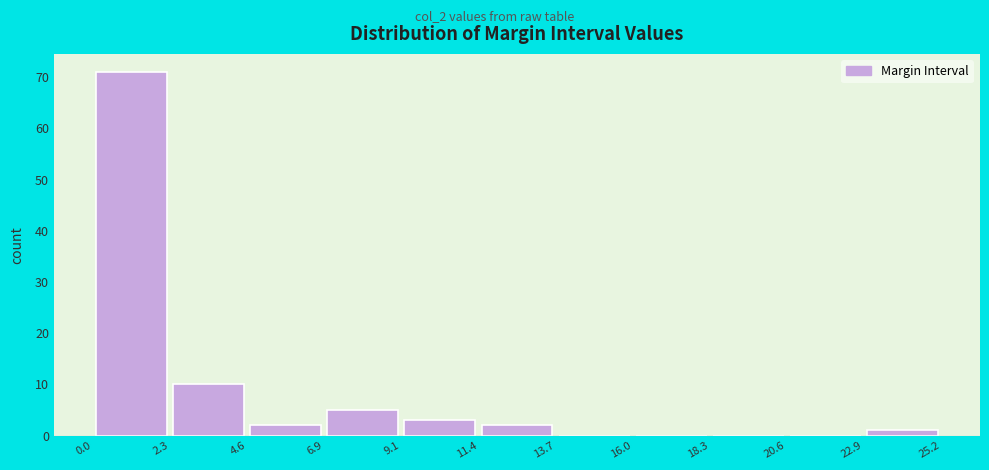

Over which range of the x-axis is the bar tallest?

0.0 to 2.3